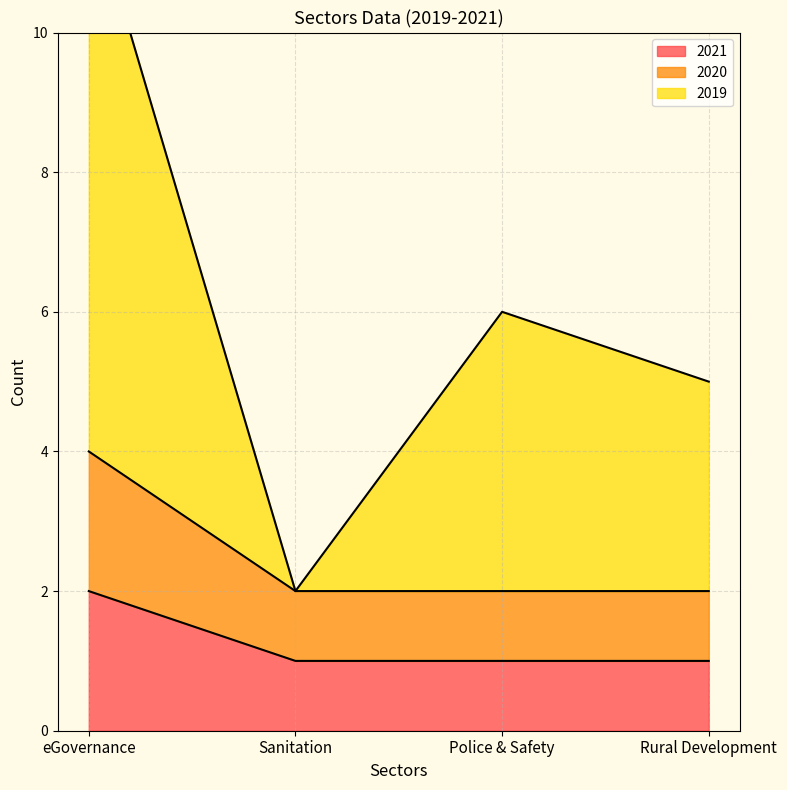

Which series has the widest spread of values?

2019